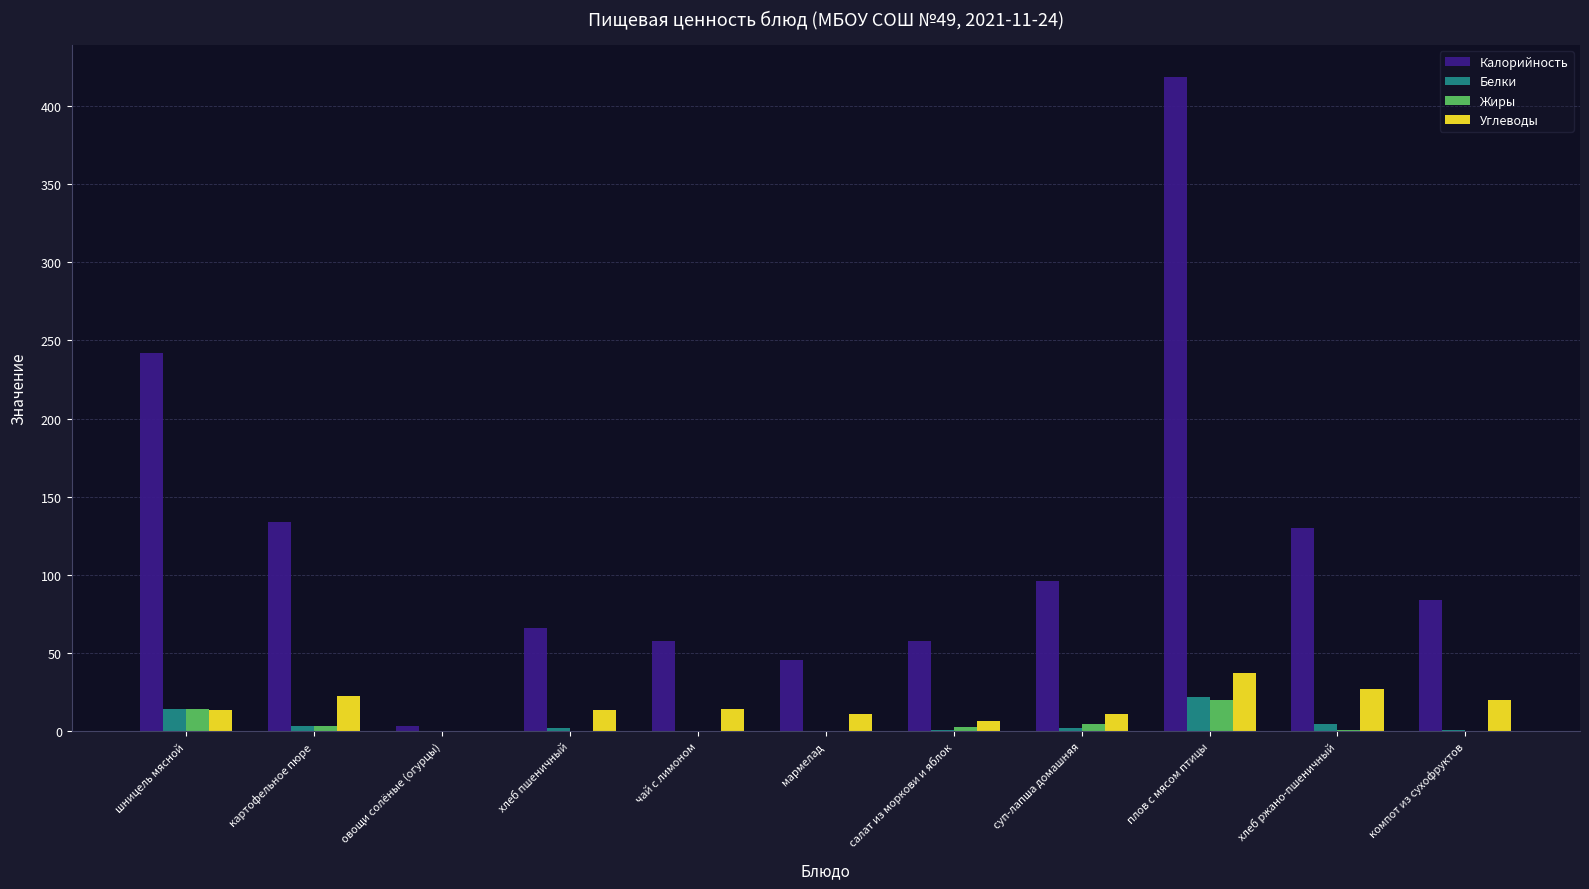

Where is Калорийность nearest to the value 210?

шницель мясной